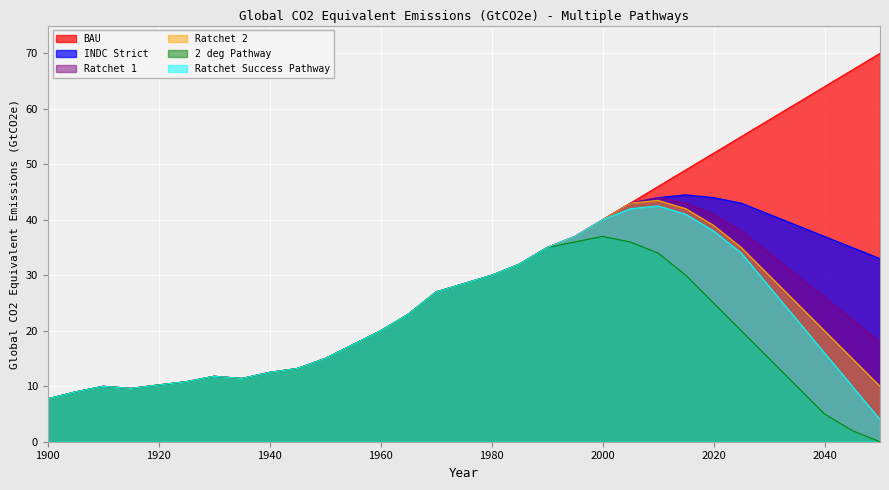

True or false: Ratchet Success Pathway and Ratchet 1 cross at least once.

False